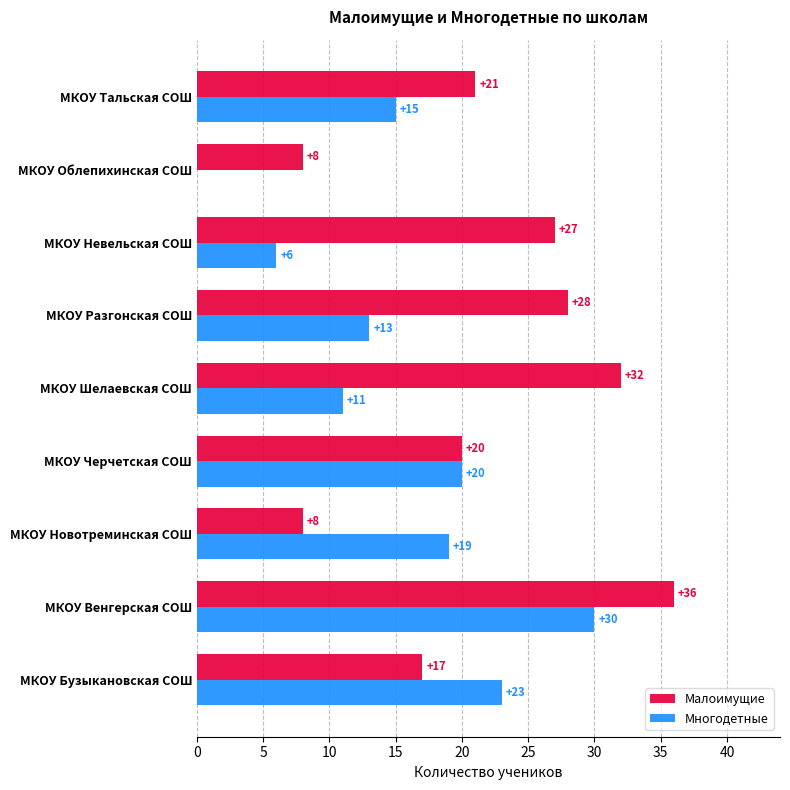

Where is Многодетные nearest to the value 15?

МКОУ Тальская СОШ